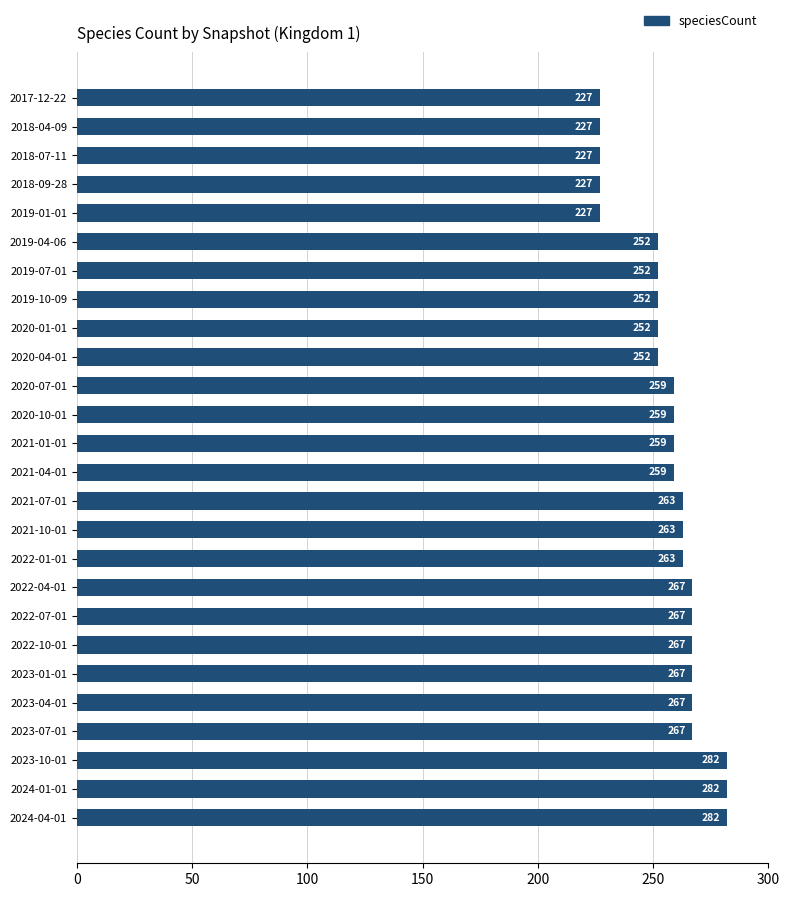

What is the change in value from 2020-04-01 to 2021-07-01?

+11